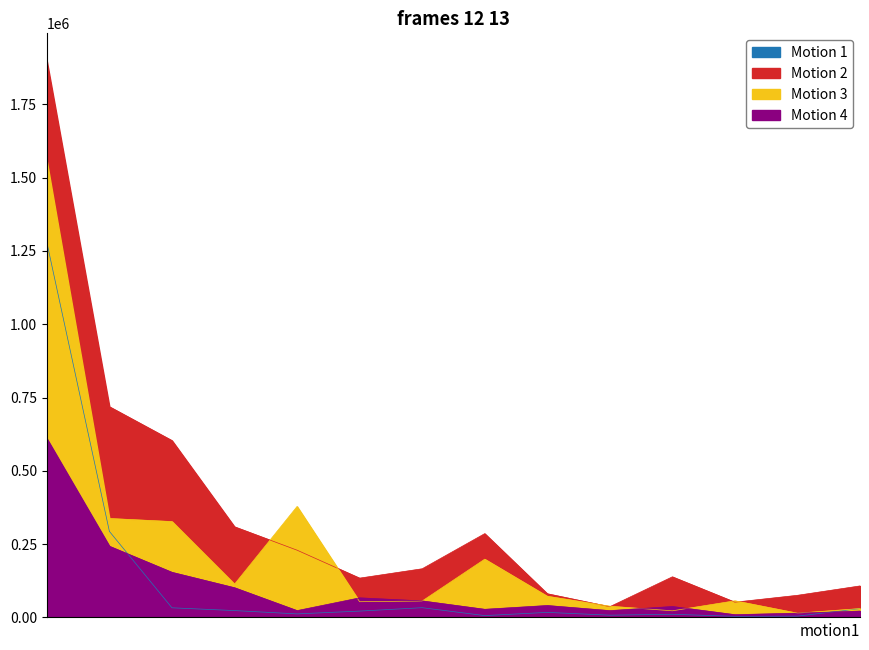

What are all the series names shown in the legend?

Motion 1, Motion 2, Motion 3, Motion 4